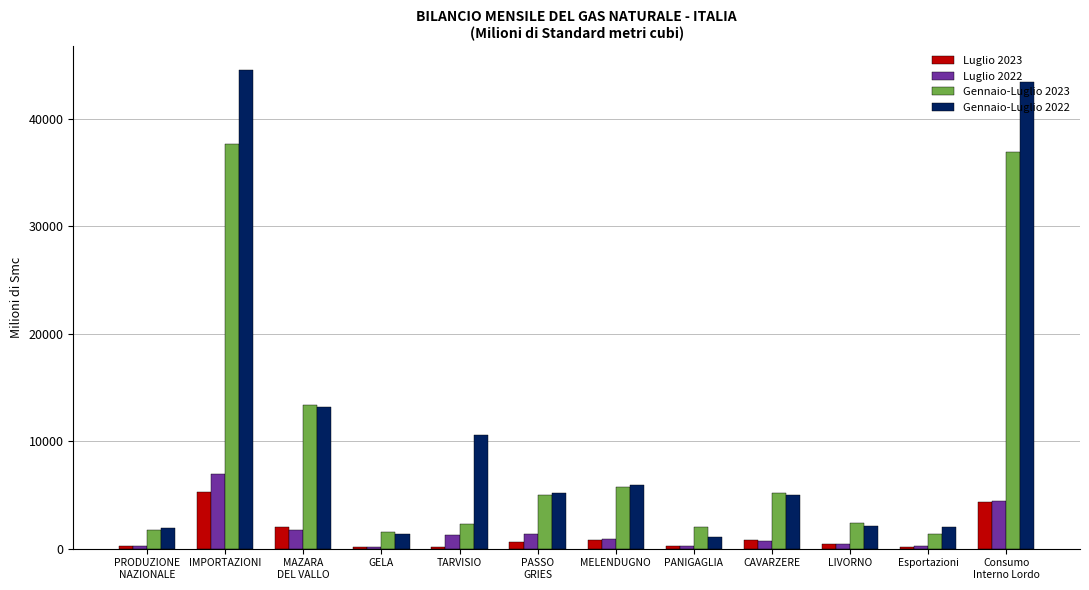

What is the greatest value displayed?

44569.4